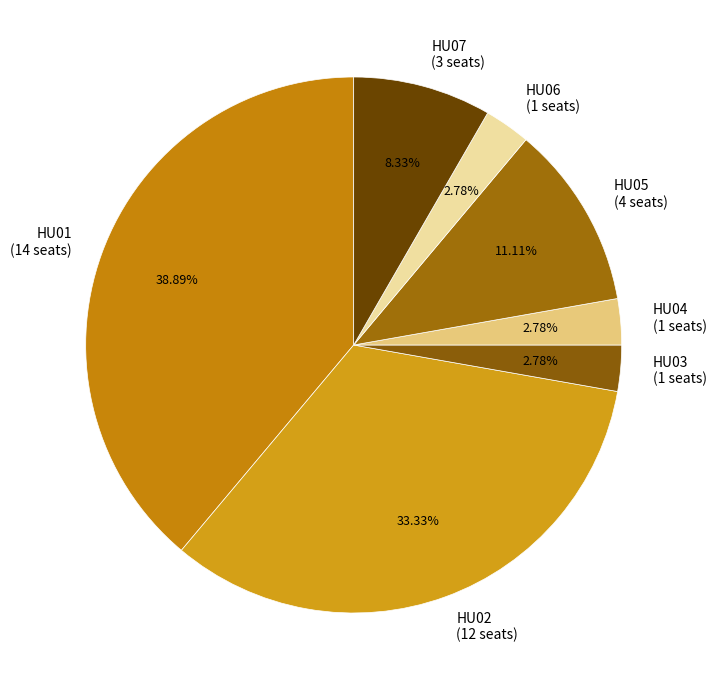

To the nearest percent, what is the difference between the largest and smallest slice percentages?

36%